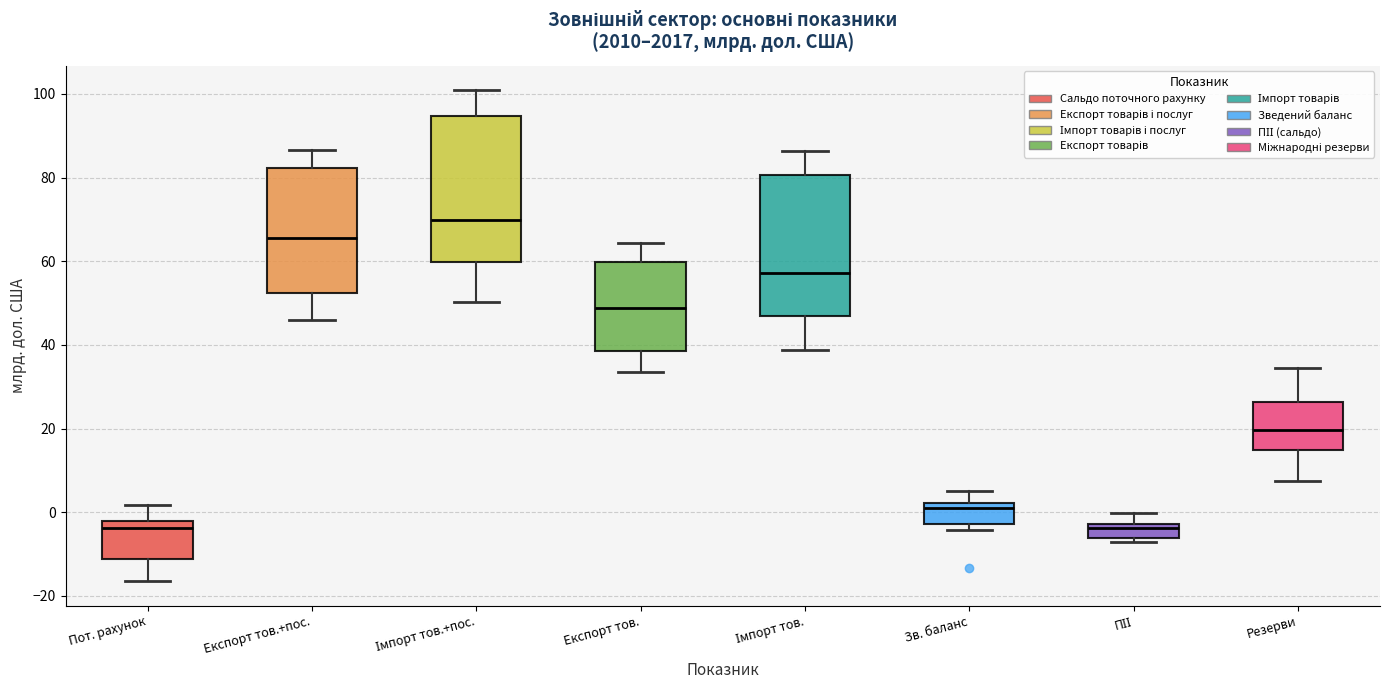

Reading left to right, read every box against the y-axis: the position of its median line, the range the box covers, and the ends of its whiskers. The values are not printed on the chart, so give them approximately, as read against the axis.

Пот. рахунок: median -4, box -12 to -2, whiskers -16 to 2
Експорт тов.+пос.: median 66, box 52 to 82, whiskers 46 to 86
Імпорт тов.+пос.: median 70, box 60 to 94, whiskers 50 to 100
Експорт тов.: median 48, box 38 to 60, whiskers 34 to 64
Імпорт тов.: median 58, box 46 to 80, whiskers 38 to 86
Зв. баланс: median 2 (just below the box's upper edge), box -2 to 2, whiskers -4 to 6
ПІІ: median -4, box -6 to -2, whiskers -8 to 0
Резерви: median 20, box 14 to 26, whiskers 8 to 34